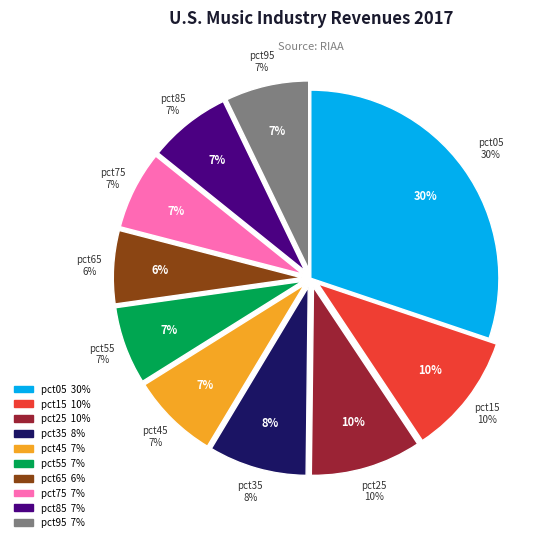

Count the number of slices in the pie.

10